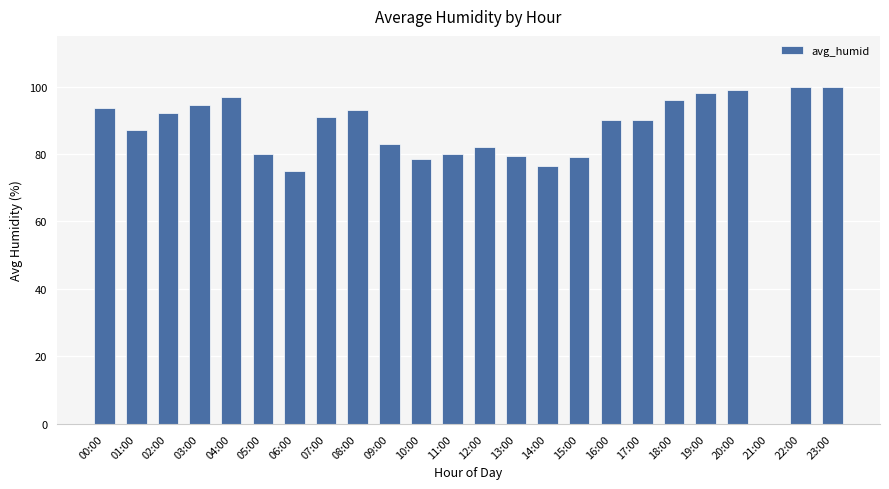

Reading left to right, extract all data points from this chart.

00:00=93.5	01:00=87.0	02:00=92.0	03:00=94.5	04:00=97.0	05:00=80.0	06:00=75.0	07:00=91.0	08:00=93.0	09:00=83.0	10:00=78.5	11:00=80.0	12:00=82.0	13:00=79.5	14:00=76.5	15:00=79.0	16:00=90.0	17:00=90.0	18:00=96.0	19:00=98.0	20:00=99.0	21:00=0.0	22:00=100.0	23:00=100.0